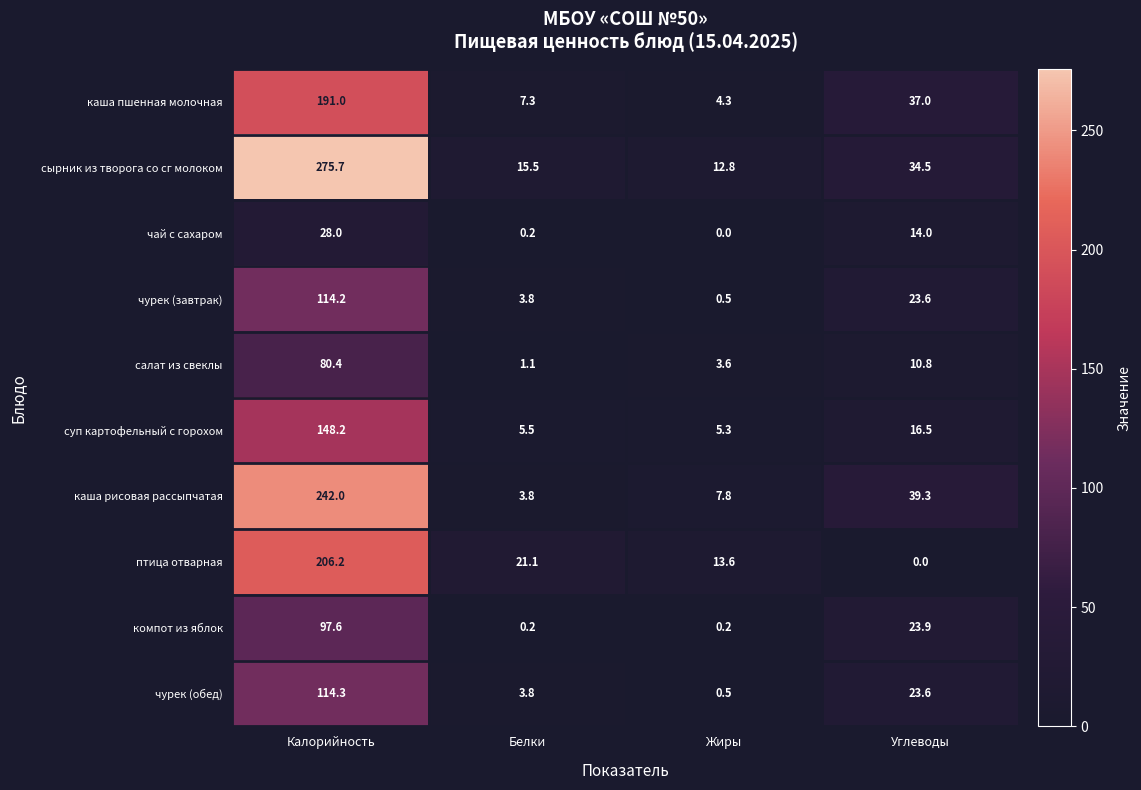

At how many categories does at least one series exceed 163?

1